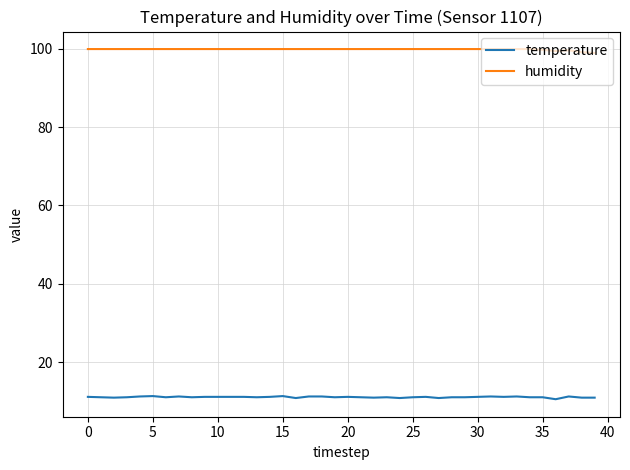

True or false: humidity and temperature cross at least once.

False